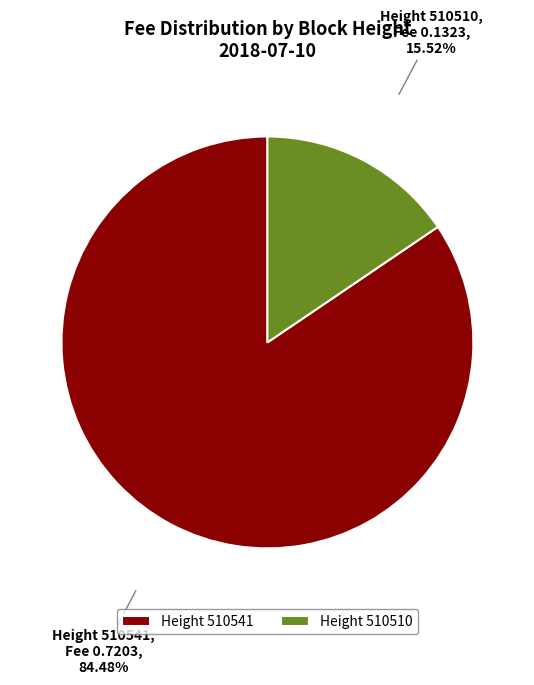

Combined, do Height 510510 and Height 510541 account for over 50%?

Yes